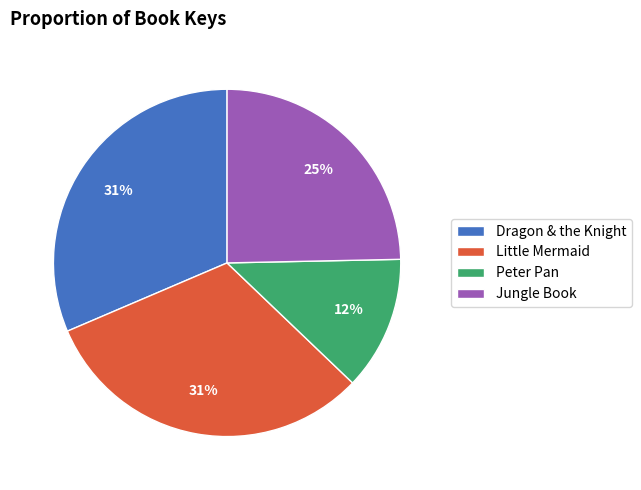

Count the number of slices in the pie.

4